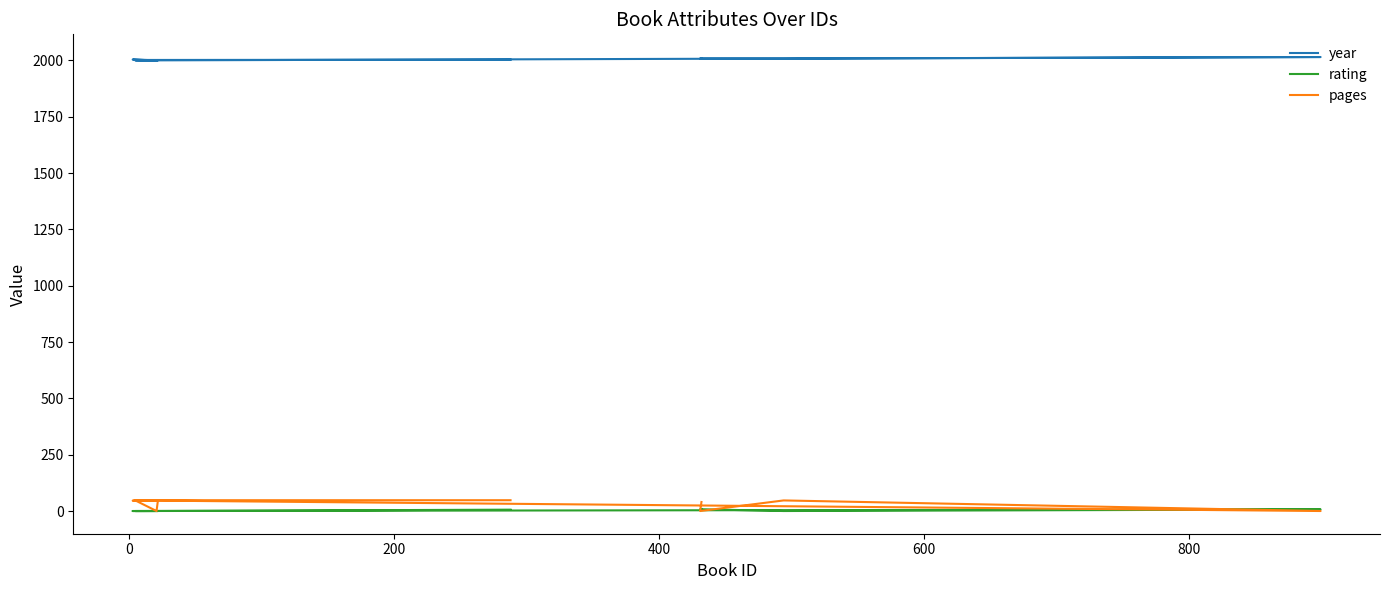

List the series in order of their peak value, lowest first.

rating, pages, year